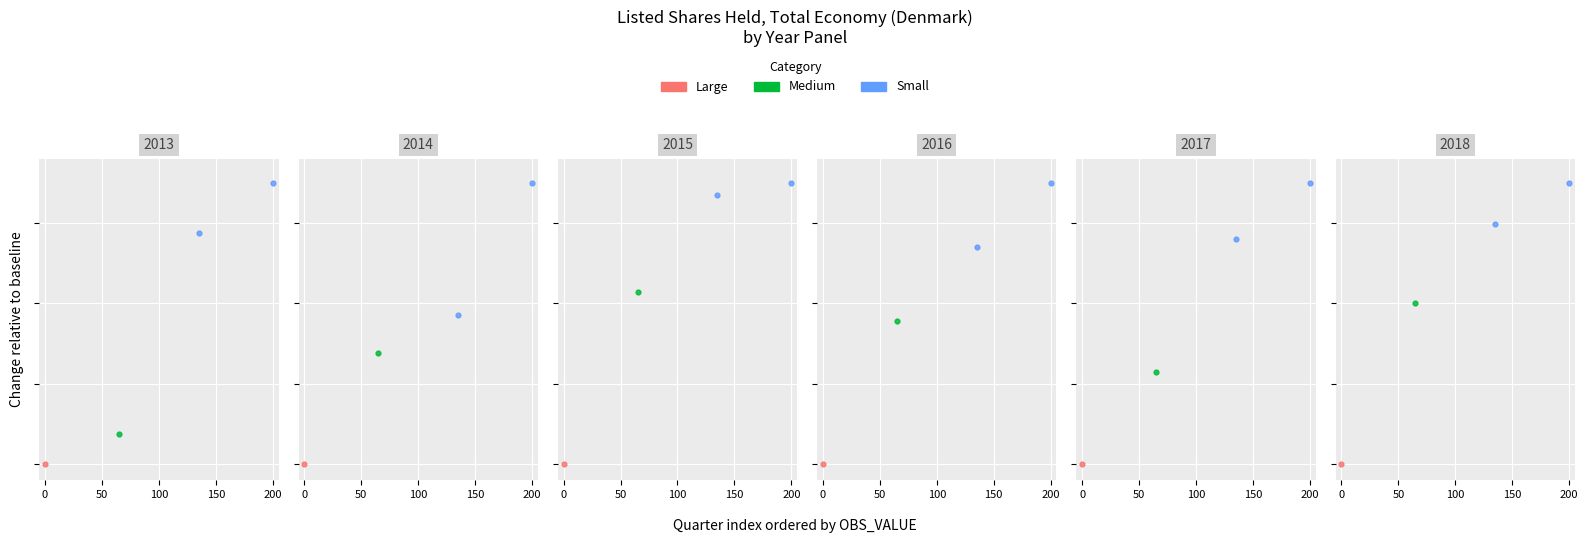

Which has a higher value, 0 or 50?

50